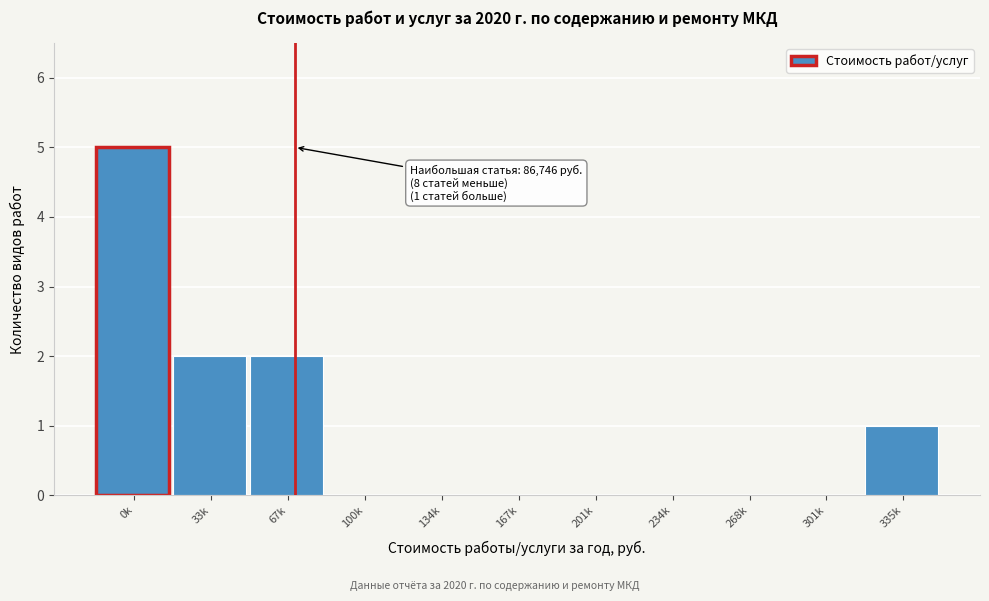

Reading left to right, extract all data points from this chart.

0k=5	33k=2	67k=2	100k=0	134k=0	167k=0	201k=0	234k=0	268k=0	301k=0	335k=1